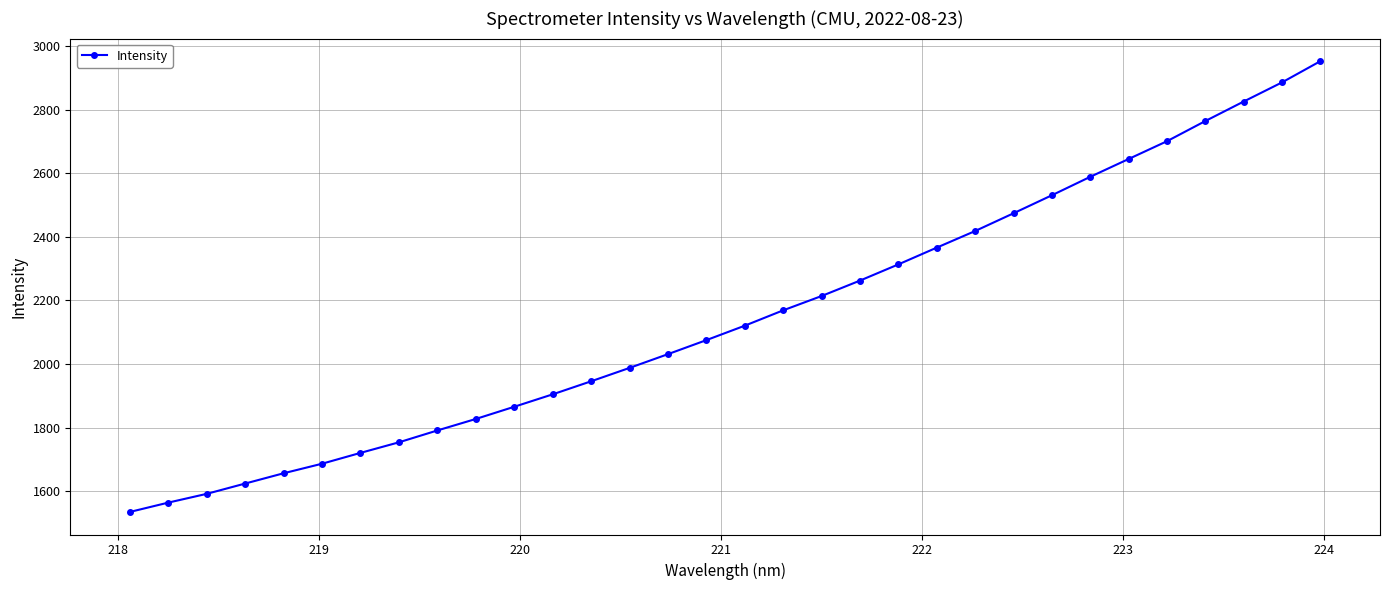

What is the minimum value shown in the chart?

1534.6